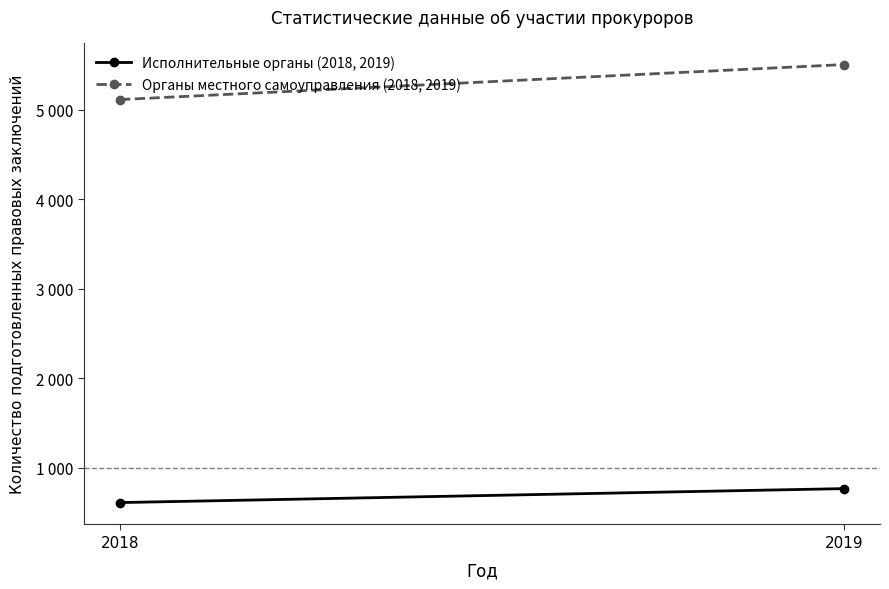

Which series has the widest spread of values?

Органы местного самоуправления (2018, 2019)